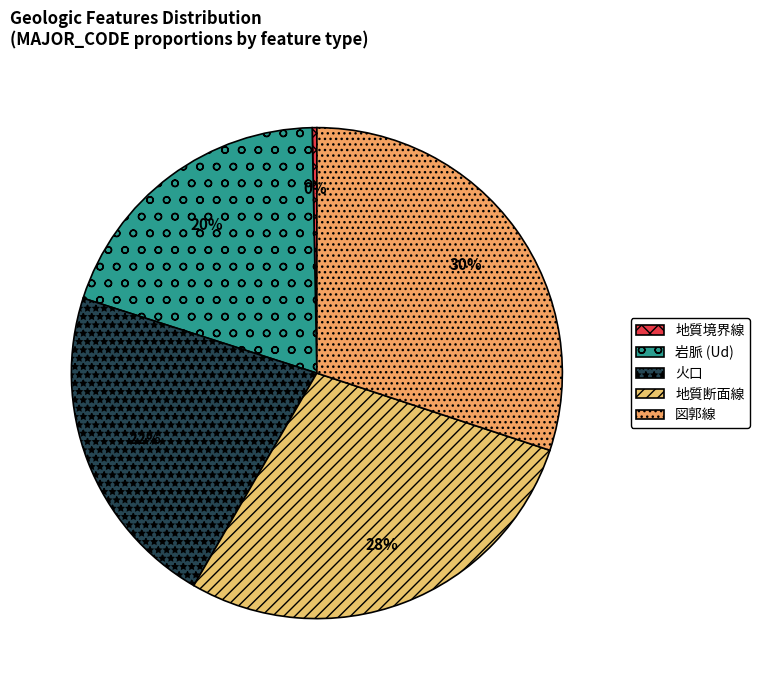

Approximately how many times larger is the value at 図郭線 compared to 地質境界線?

99.0